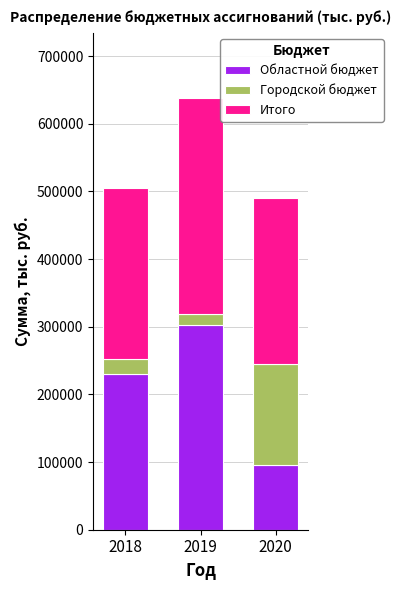

What is the difference between the maximum and minimum values in the Областной бюджет series?

208298.2